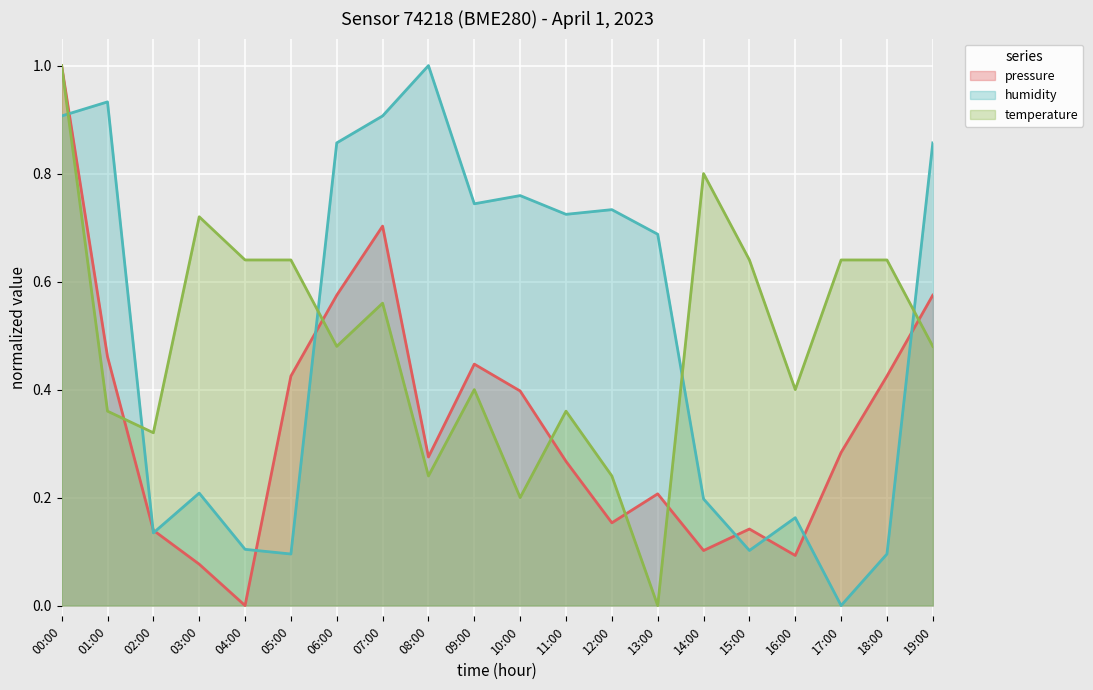

Which series has the widest spread of values?

pressure